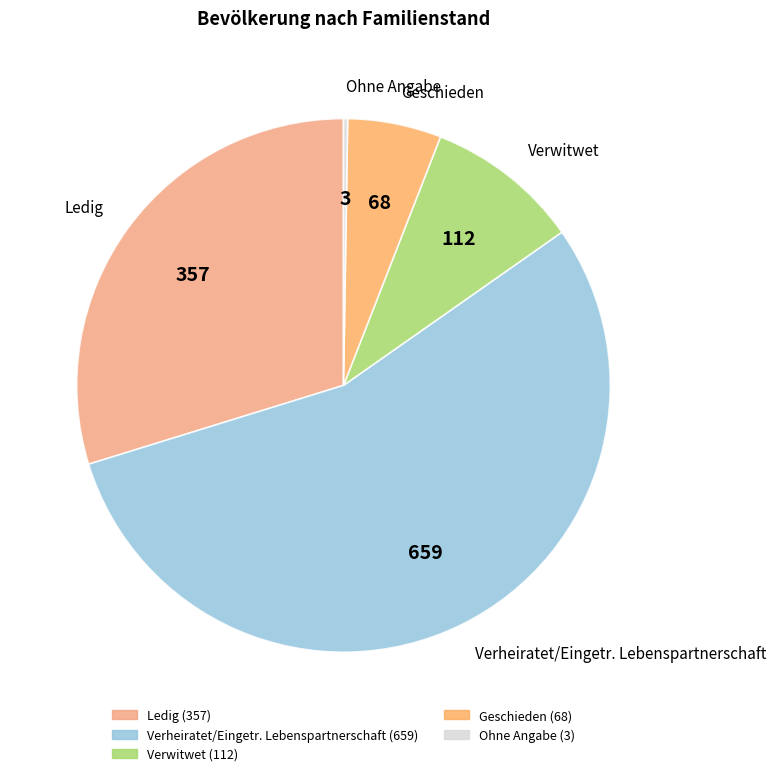

Is the sum of Verheiratet/Eingetr. Lebenspartnerschaft and Ledig greater than half?

Yes